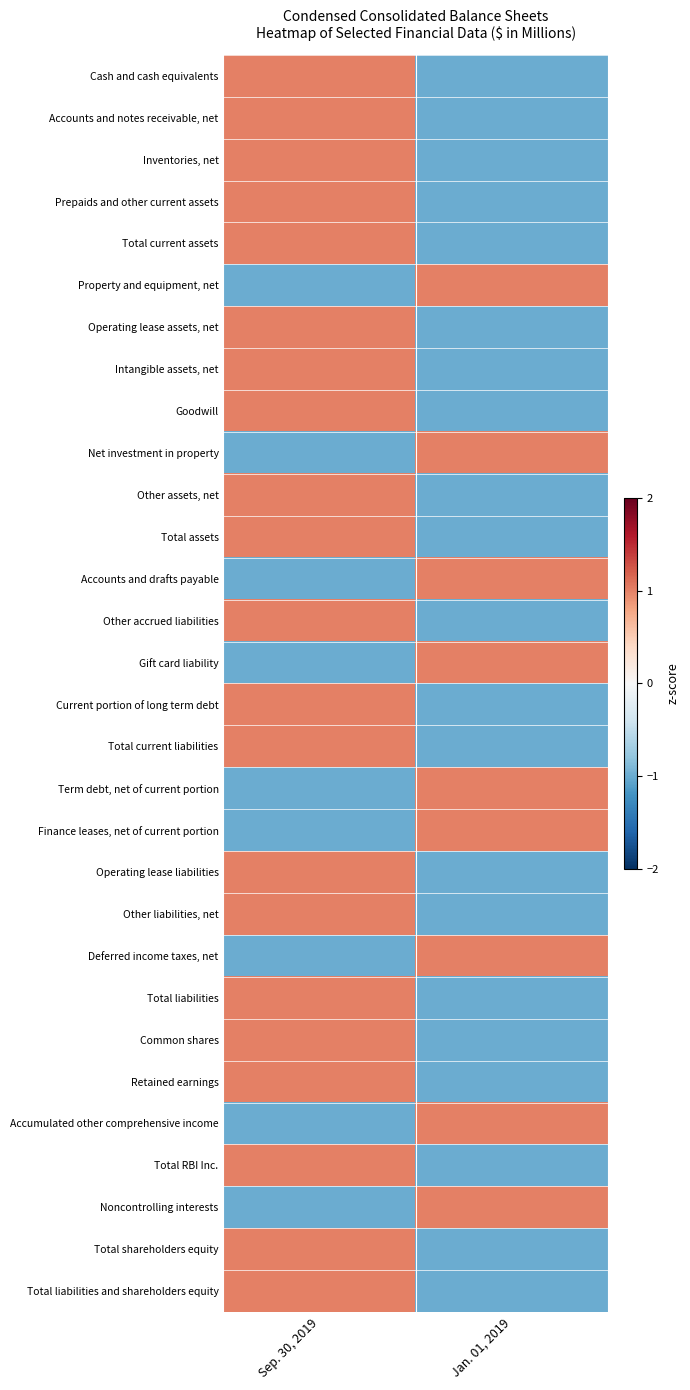

How many data points does each series have?

2